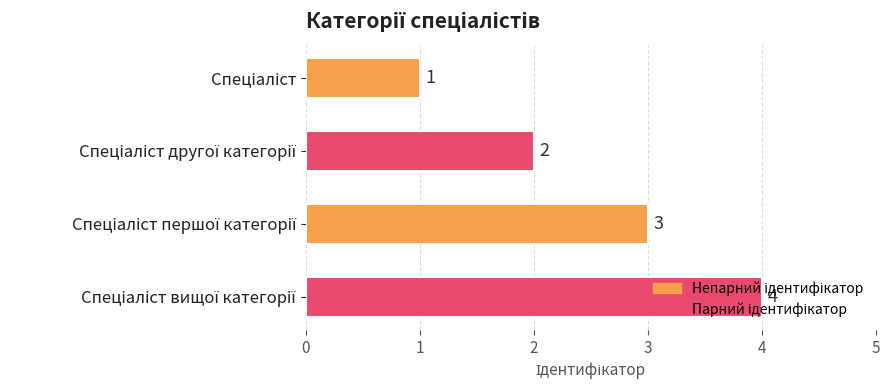

What is the value of the 4th bar from the top?

4